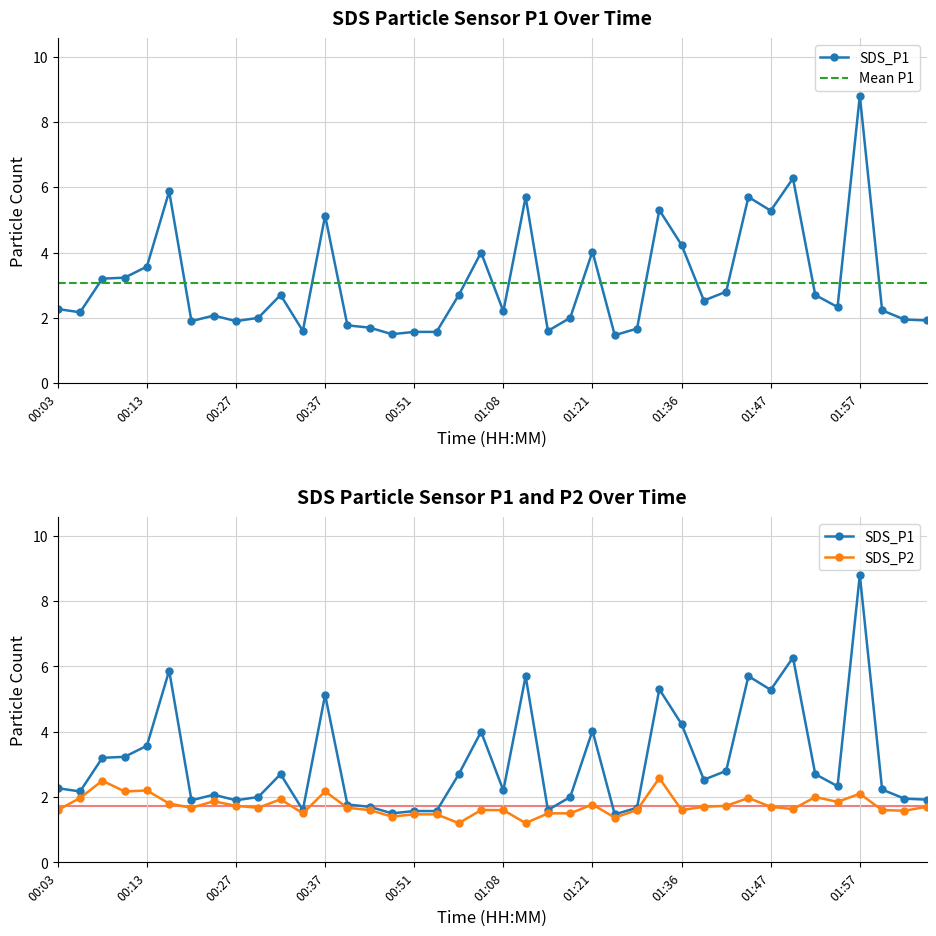

At which category is the sum across all series the highest?

01:57